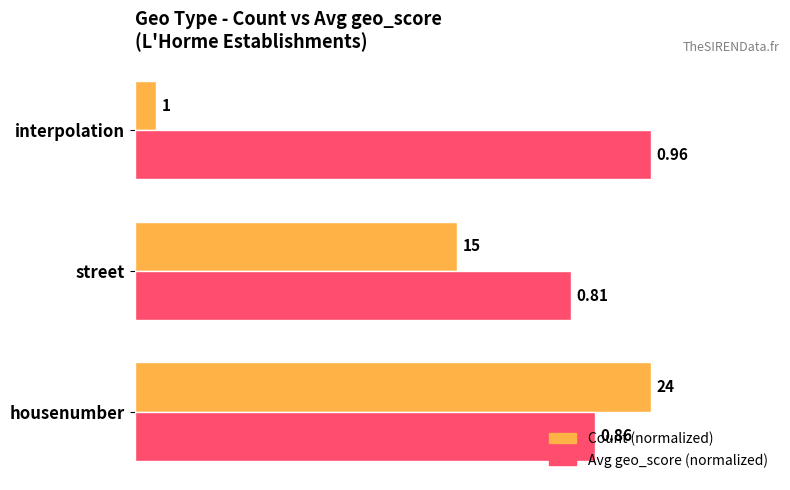

Rank the series by their average value, from lowest to highest.

Count (normalized), Avg geo_score (normalized)